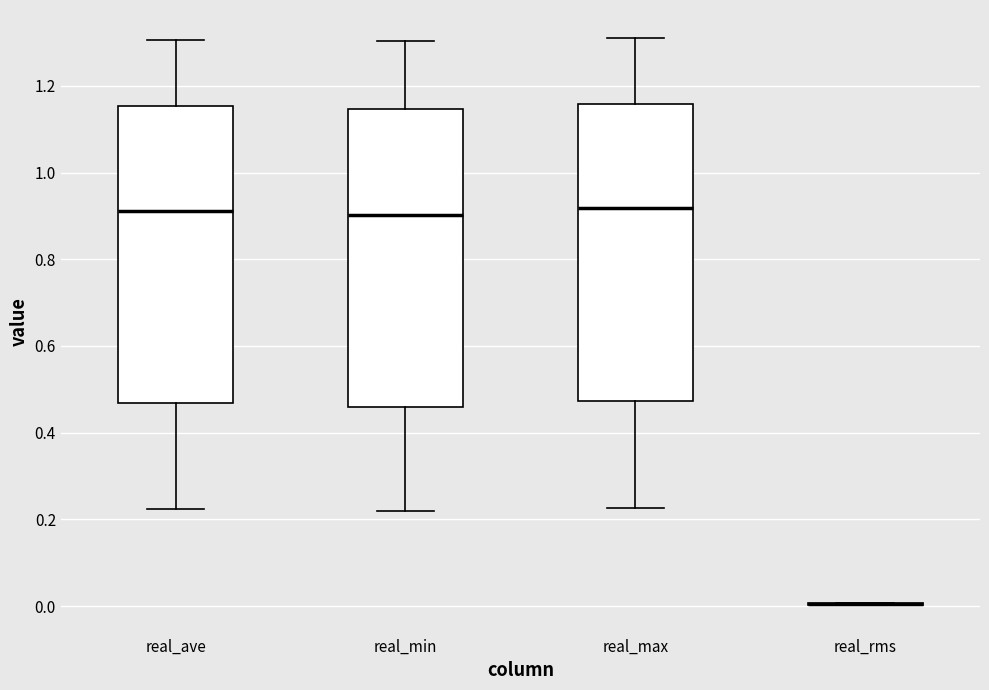

Where does the upper whisker of the box for real_min end on the y-axis? The values are not printed on the chart, so give them approximately, as read against the axis.

1.30